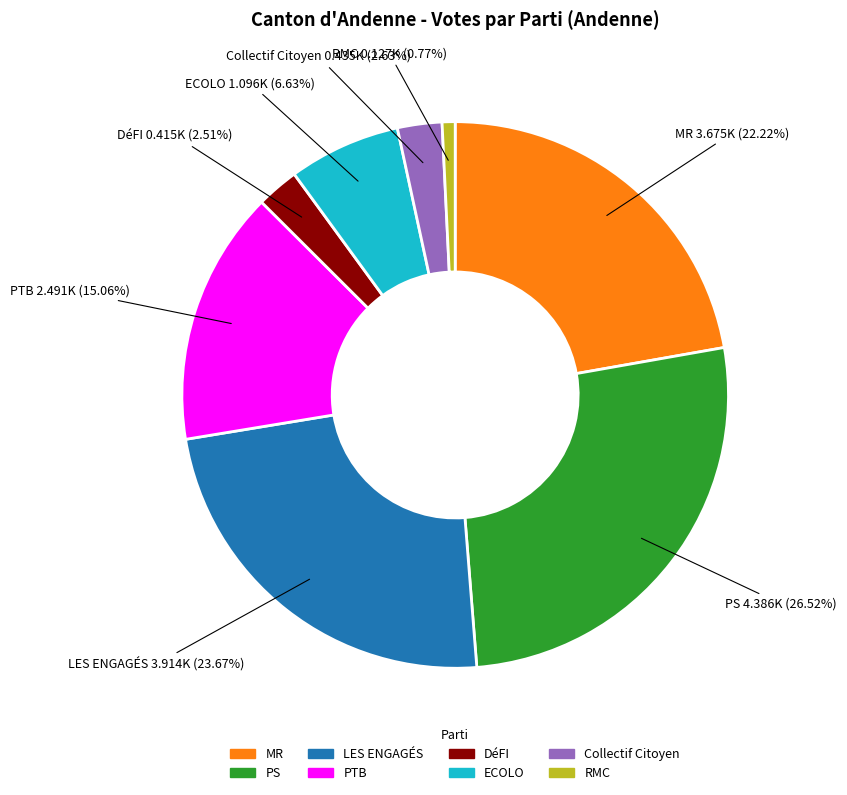

Does any single category account for the majority?

No